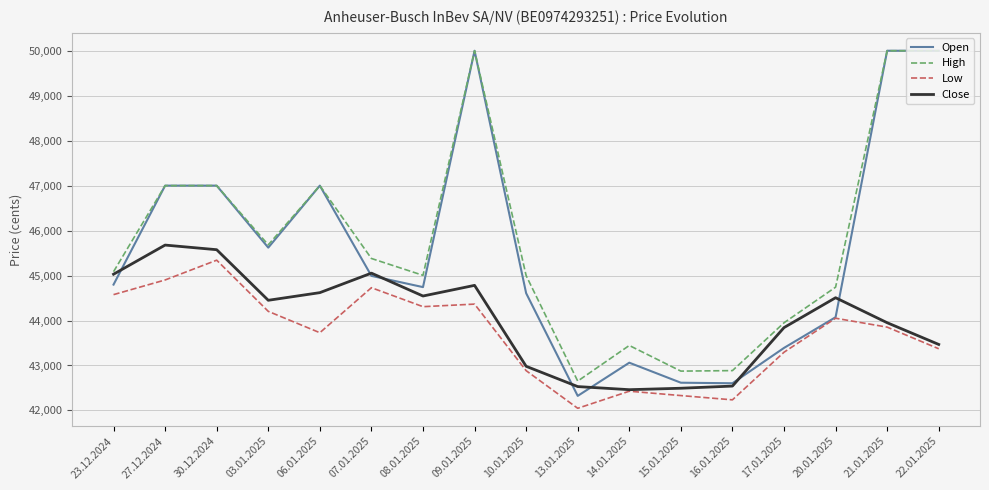

True or false: High and Low cross at least once.

False